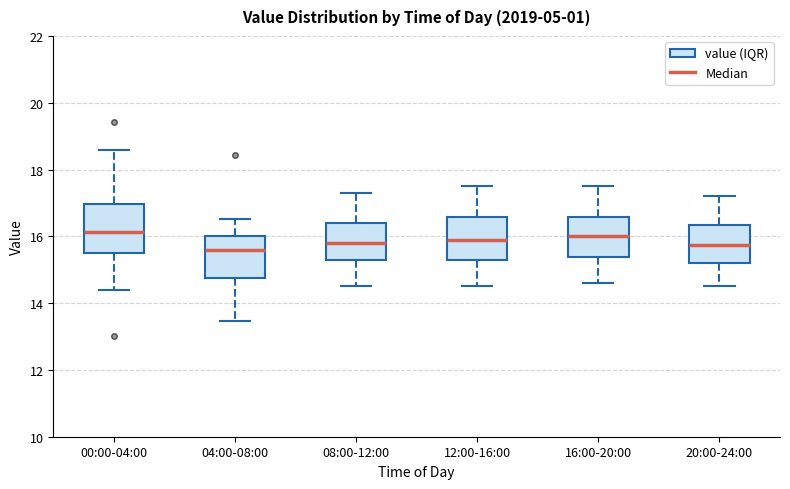

Reading left to right, transcribe this box plot: for each box, give where its median line is, the range the box spans, and where its two whiskers end, as read against the y-axis. The values are not printed on the chart, so give them approximately, as read against the axis.

00:00-04:00: median 16.2, box 15.6 to 17.0, whiskers 14.4 to 18.6
04:00-08:00: median 15.6, box 14.8 to 16.0, whiskers 13.4 to 16.6
08:00-12:00: median 15.8, box 15.4 to 16.4, whiskers 14.6 to 17.4
12:00-16:00: median 16.0, box 15.4 to 16.6, whiskers 14.6 to 17.6
16:00-20:00: median 16.0, box 15.4 to 16.6, whiskers 14.6 to 17.6
20:00-24:00: median 15.8, box 15.2 to 16.4, whiskers 14.6 to 17.2